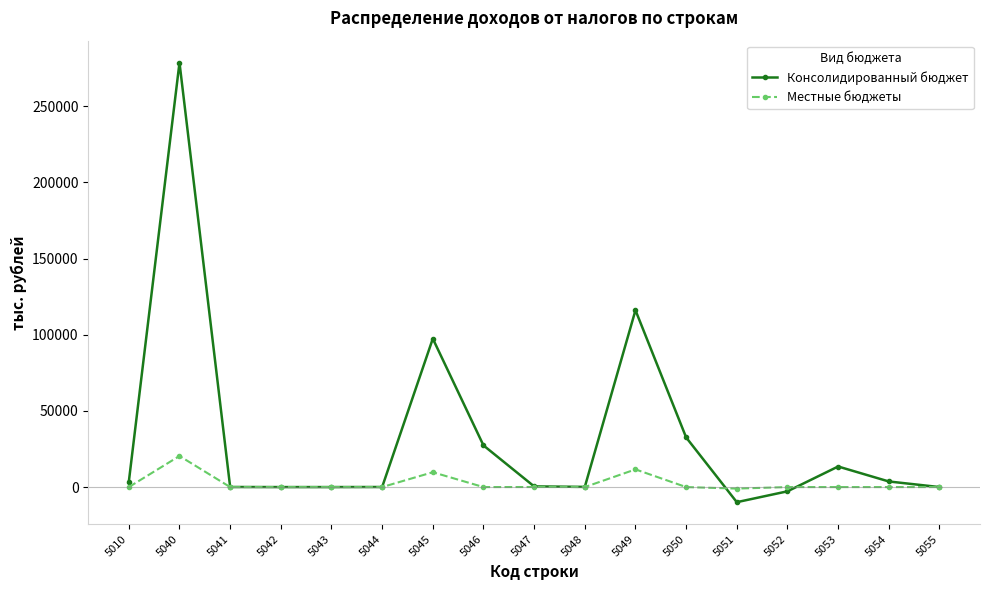

At which category does Консолидированный бюджет reach its first local peak?

5040